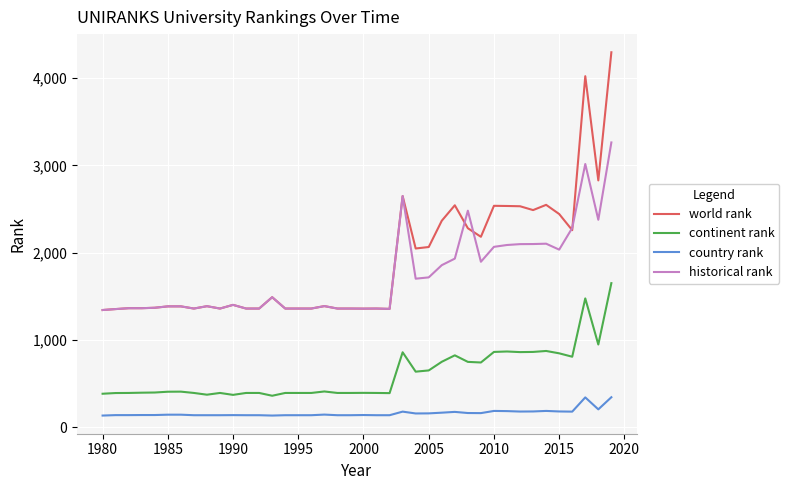

What is the minimum value shown in the chart?

135